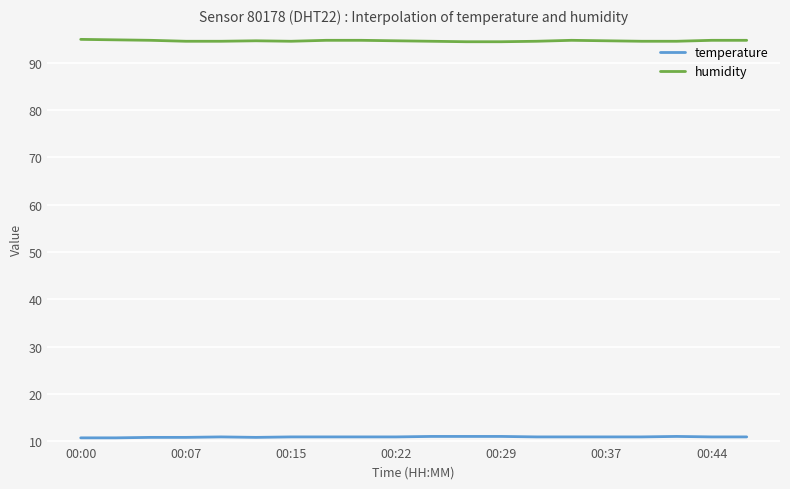

Rank the series by their maximum value, from lowest to highest.

temperature, humidity